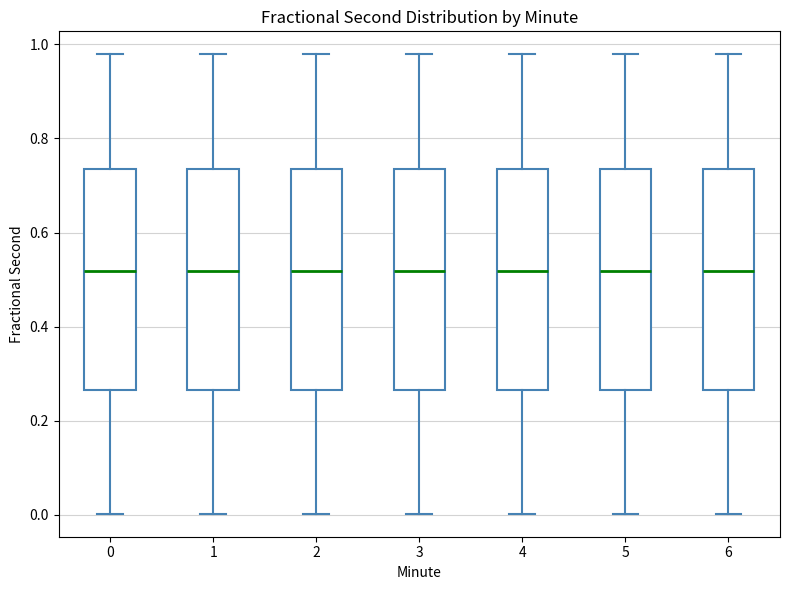

Where is the lower edge of the box at x = 2 on the y-axis? The values are not printed on the chart, so give them approximately, as read against the axis.

0.26